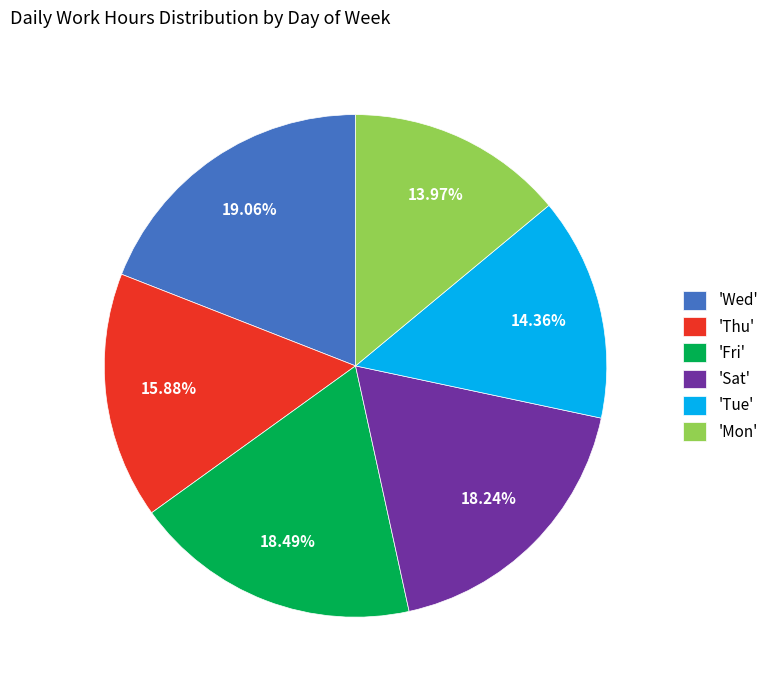

Which slice is the largest?

'Wed'